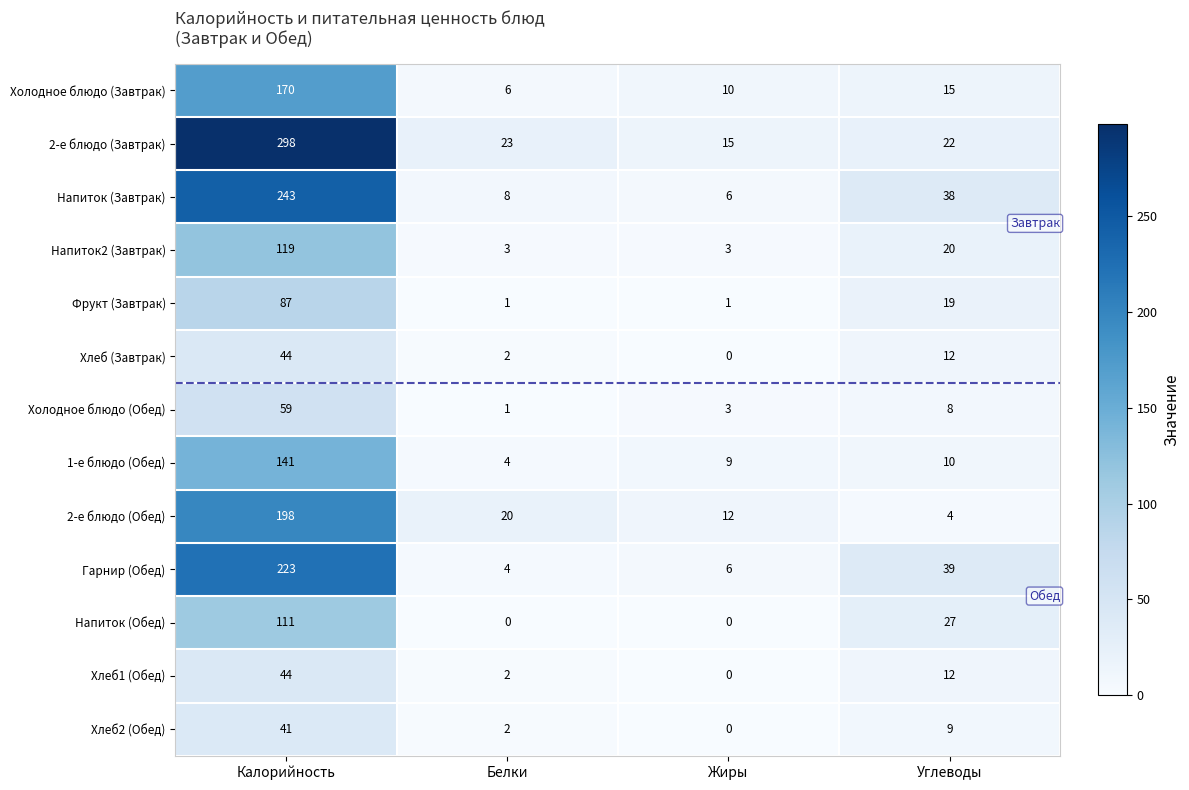

What is the sum of all Напиток2 (Завтрак) values?

145